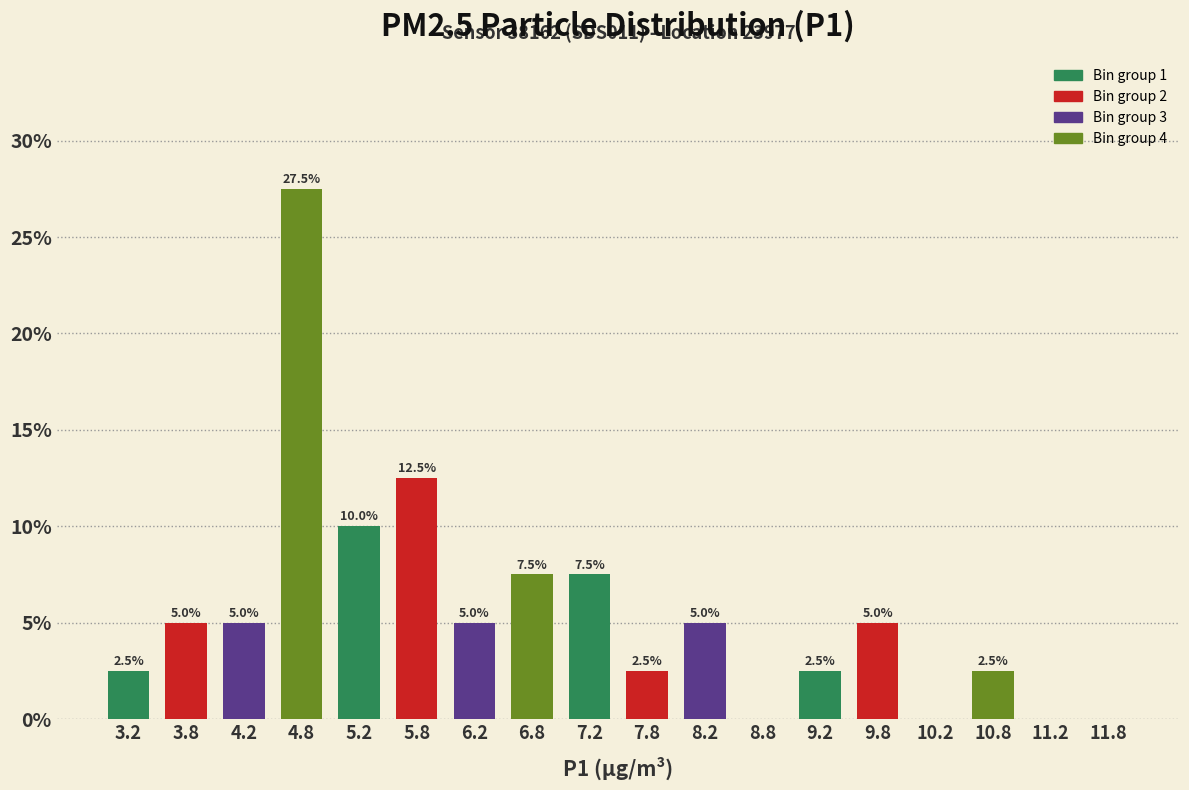

Which range on the x-axis has the tallest bar?

4.5 to 5.0